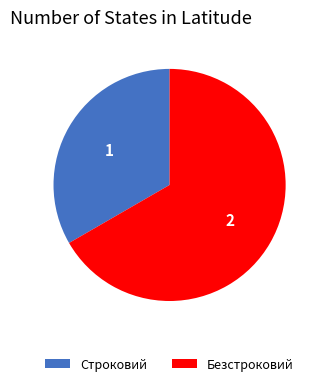

Rank the categories by value from lowest to highest.

Строковий, Безстроковий